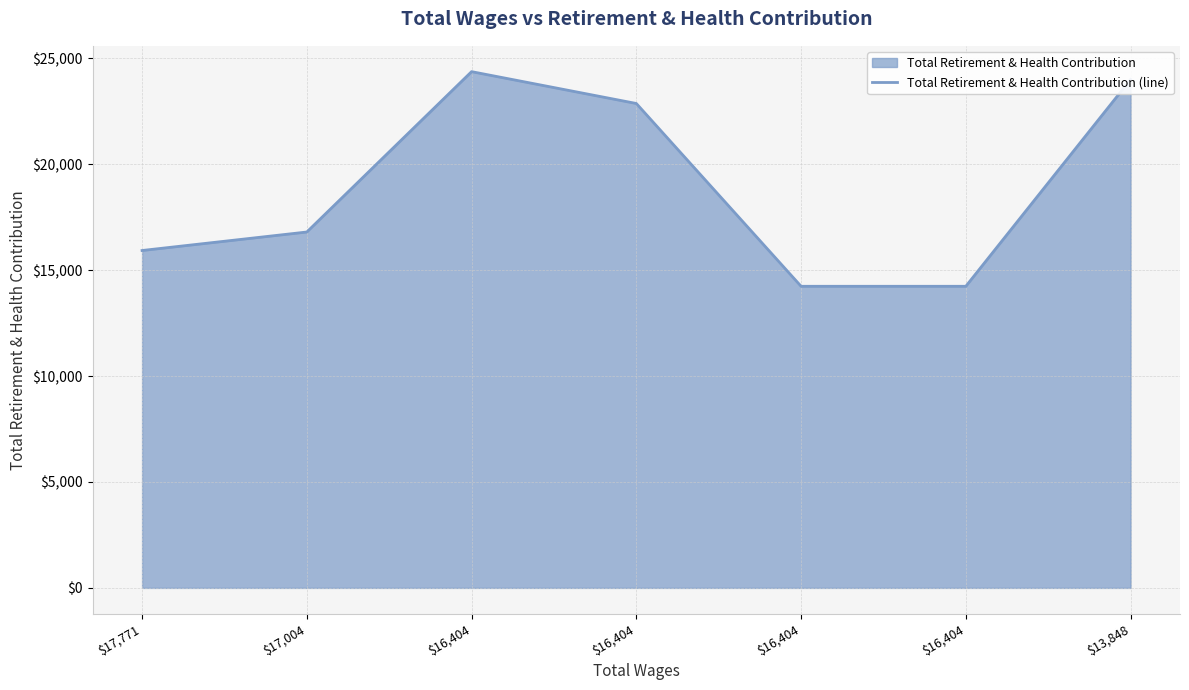

How many points are higher than both their immediate neighbors (excluding endpoints)?

1